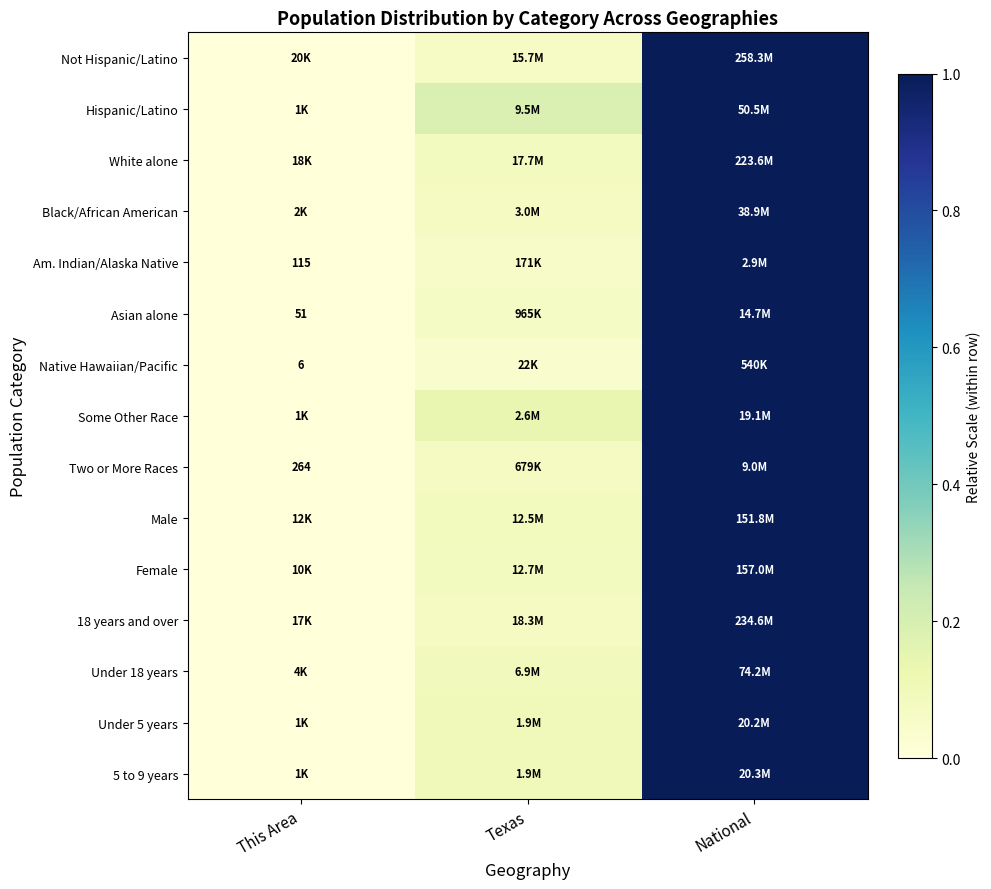

At how many categories does at least one series exceed 0?

2